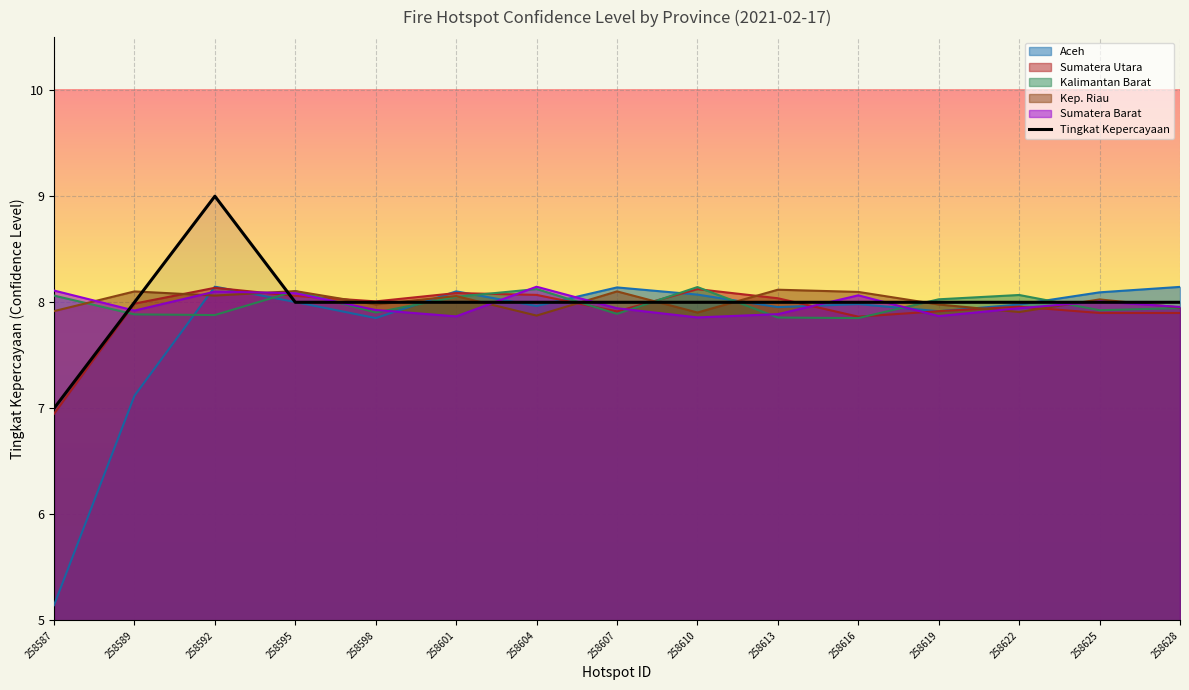

What is the difference between the second highest and minimum values?

1